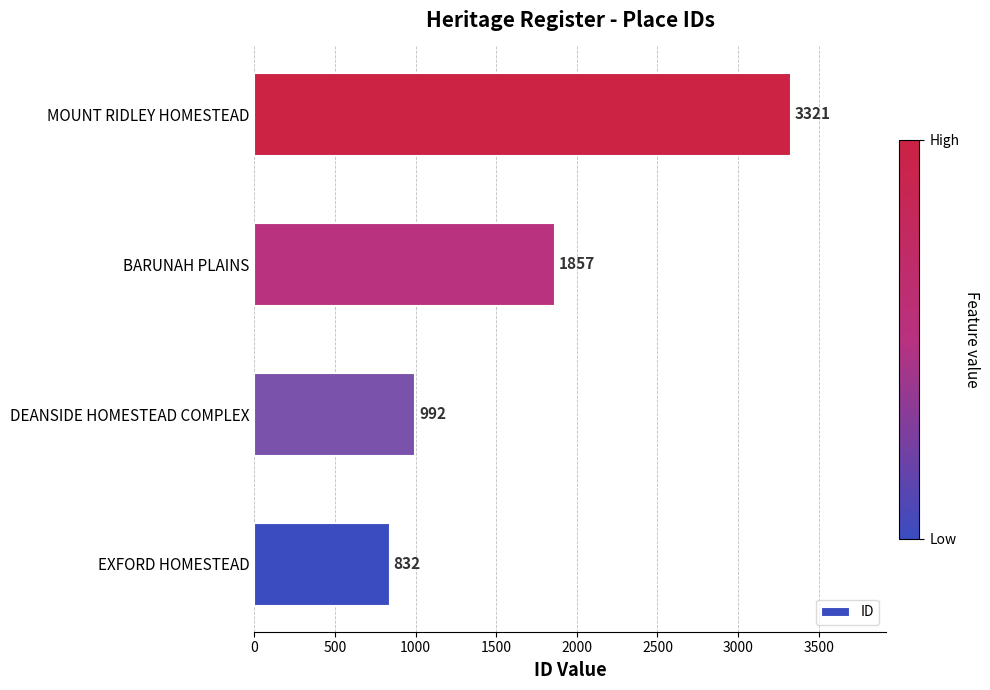

What is the sum of all values?

7002